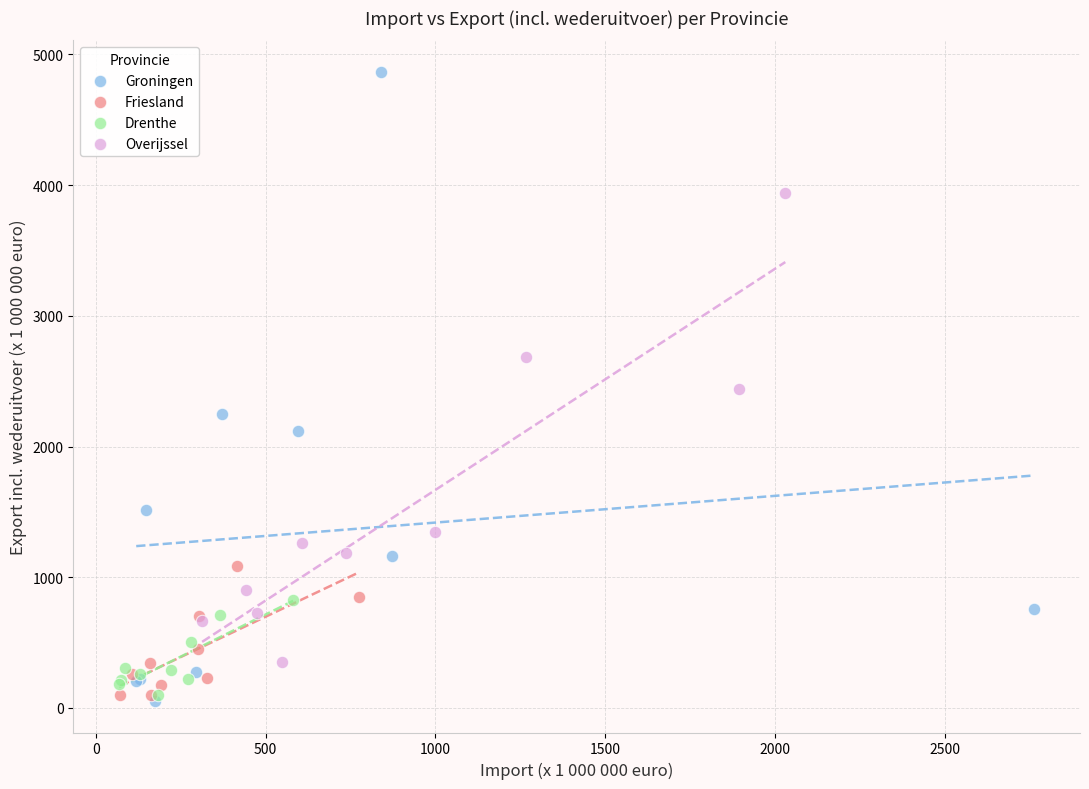

Which series reaches the maximum Y coordinate?

Groningen